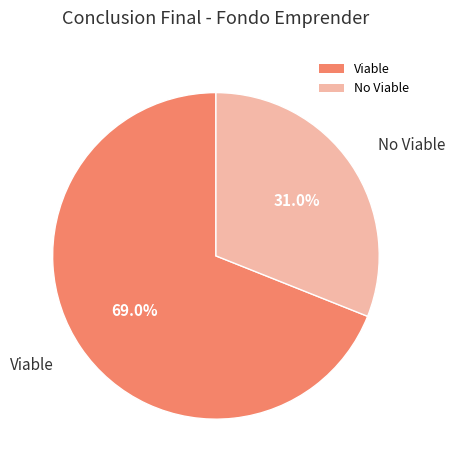

What percentage do Viable and No Viable together represent?

100.0%